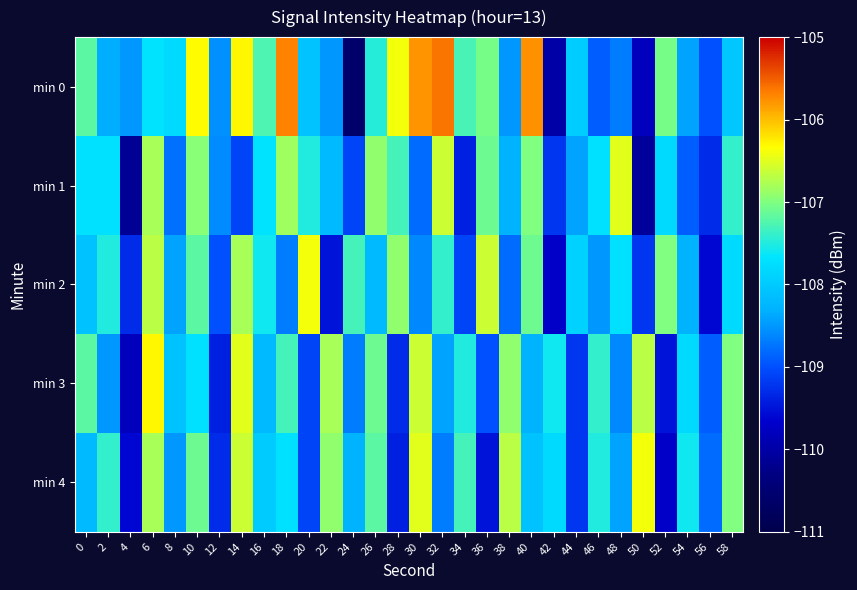

What is the minimum value shown in the chart?

-110.6